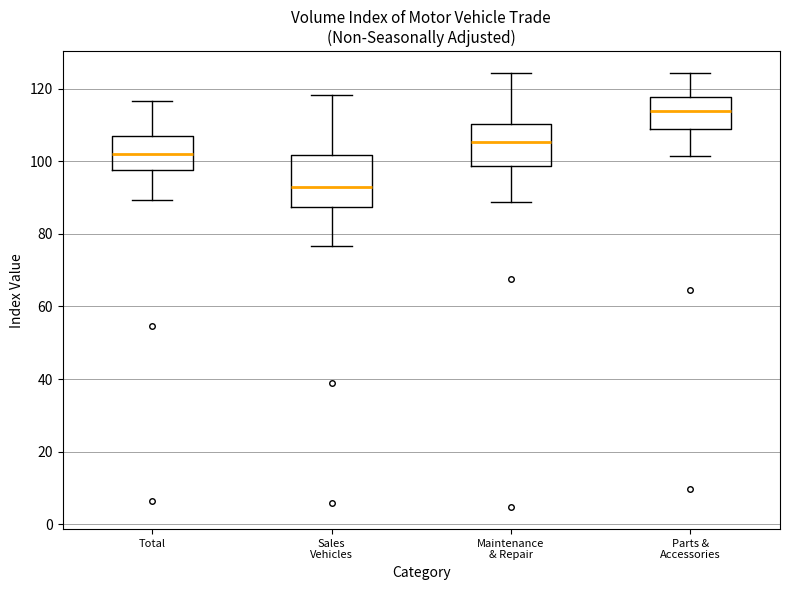

Reading left to right, read every box against the y-axis: the position of its median line, the range the box covers, and the ends of its whiskers. The values are not printed on the chart, so give them approximately, as read against the axis.

Total: median 102, box 98 to 108, whiskers 90 to 116
Sales Vehicles: median 92, box 88 to 102, whiskers 76 to 118
Maintenance & Repair: median 106, box 98 to 110, whiskers 88 to 124
Parts & Accessories: median 114, box 108 to 118, whiskers 102 to 124